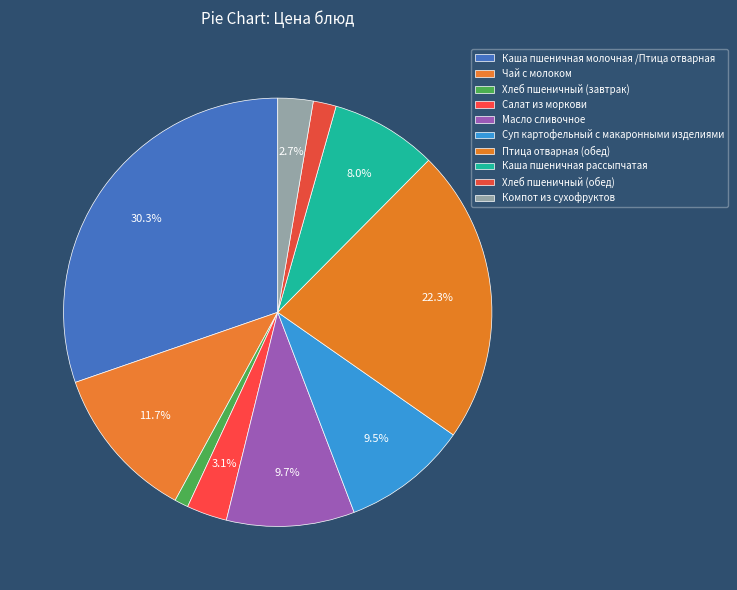

Which slice is the largest?

Каша пшеничная молочная /Птица отварная